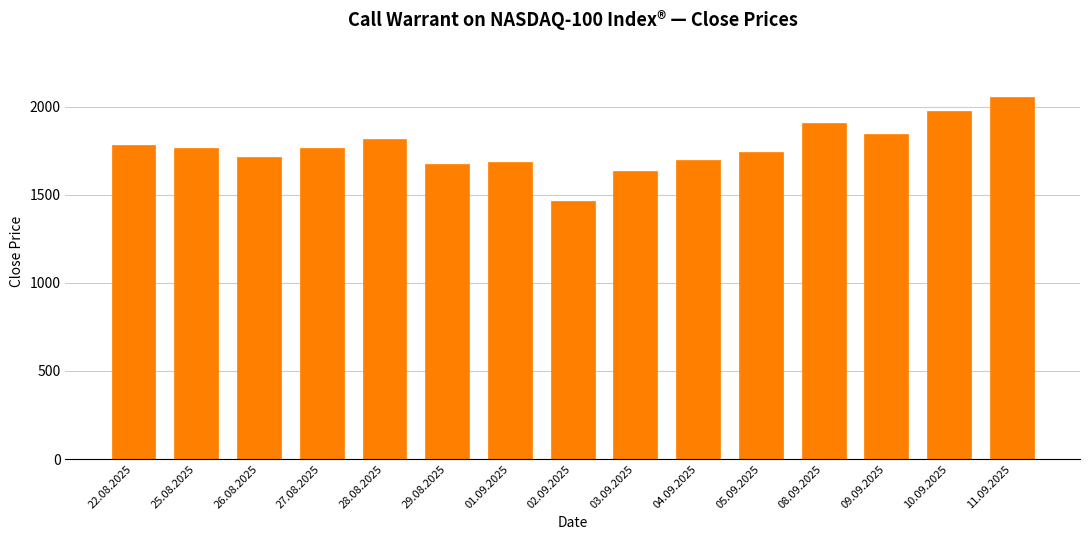

Reading right to left, list all the values displayed in this chart.

11.09.2025=2055	10.09.2025=1975	09.09.2025=1845	08.09.2025=1905	05.09.2025=1745	04.09.2025=1695	03.09.2025=1635	02.09.2025=1465	01.09.2025=1685	29.08.2025=1675	28.08.2025=1815	27.08.2025=1765	26.08.2025=1715	25.08.2025=1765	22.08.2025=1785